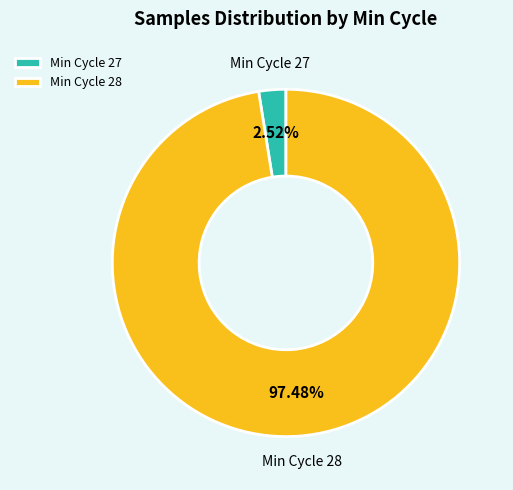

Which category accounts for the majority?

Min Cycle 28